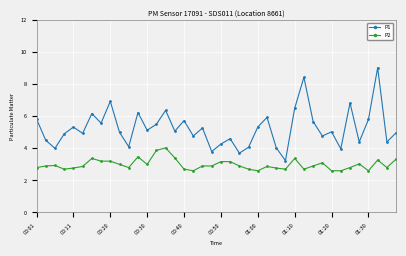

Which series has the largest range (max minus min)?

P1